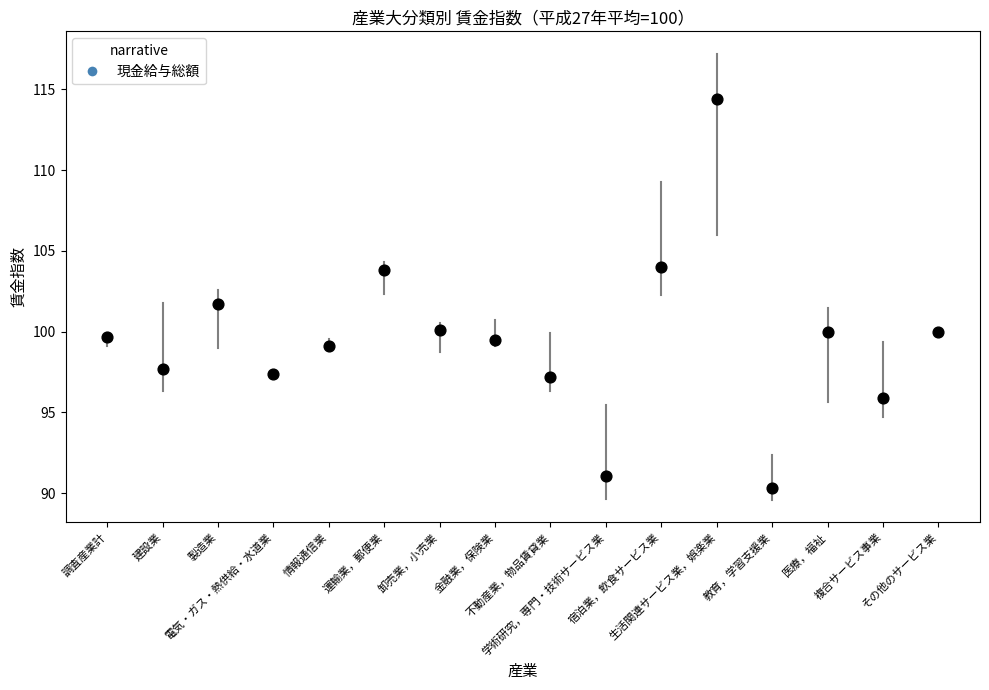

What is the range of Y values (max minus min)?

24.1